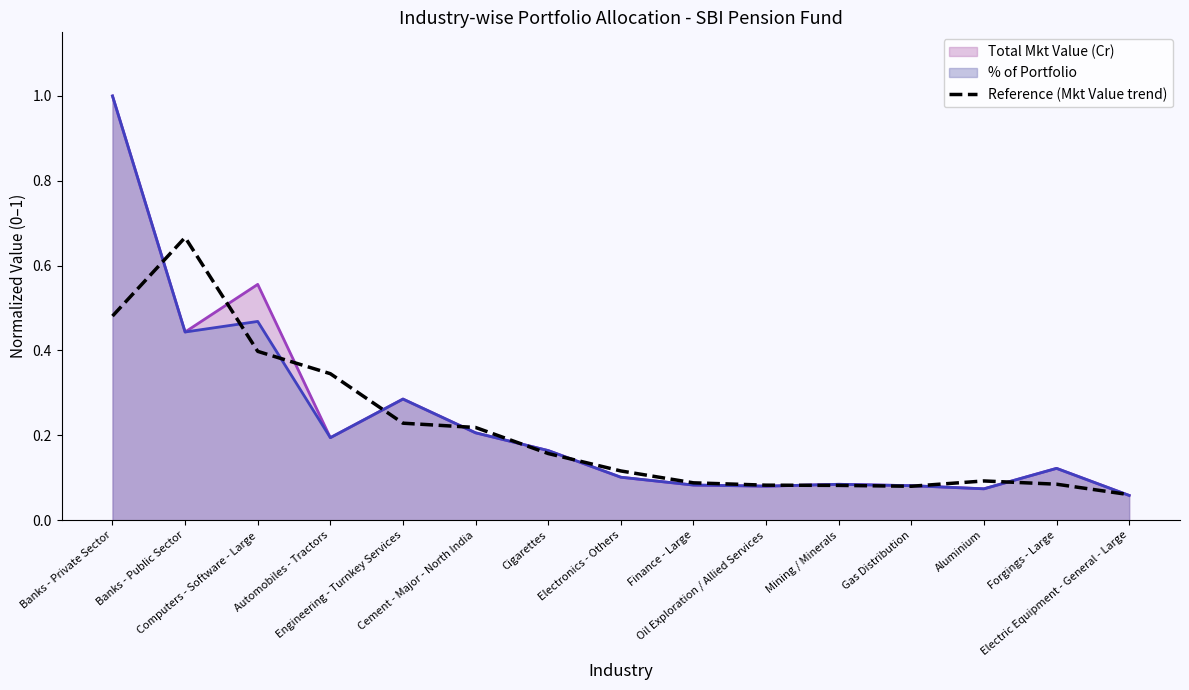

Count the number of categories in the chart.

15